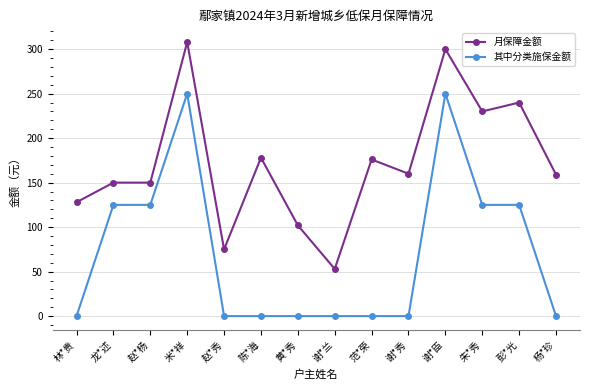

True or false: 月保障金额 has more than 1 points higher than both neighbors.

True